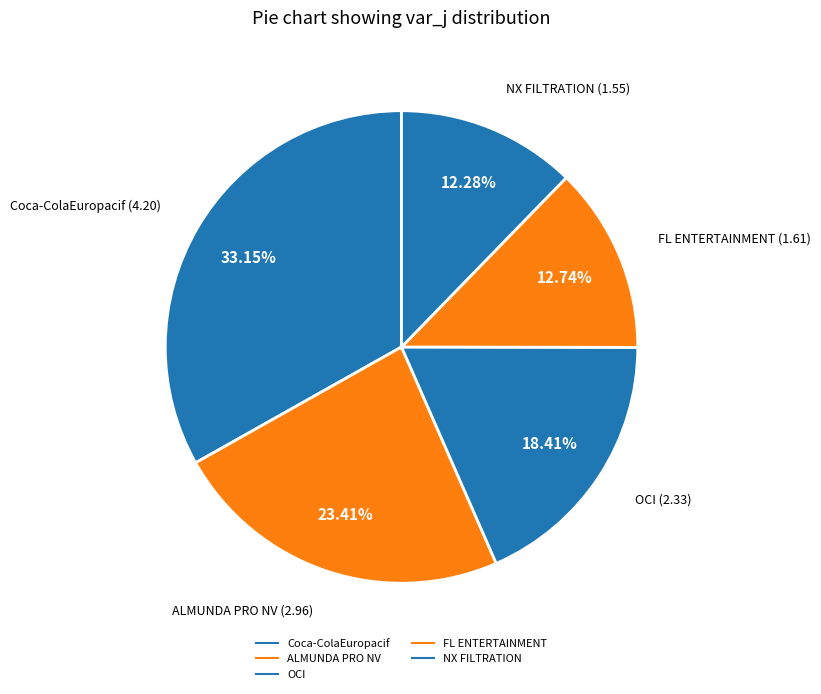

Count the number of slices in the pie.

5